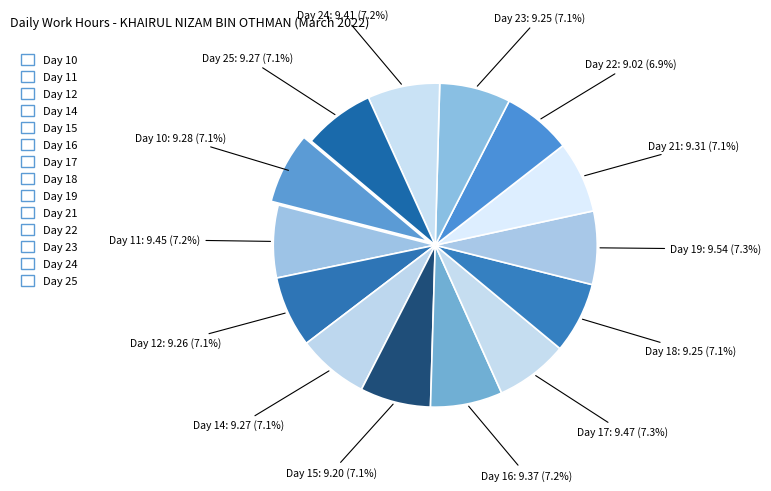

Is it true that Day 14 is 7% of the pie?

True